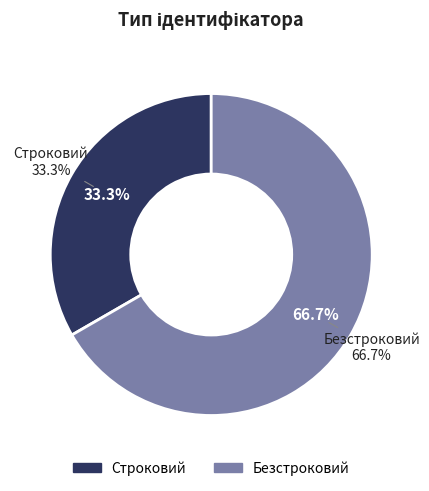

What percentage is the Безстроковий slice, to the nearest percent?

67%